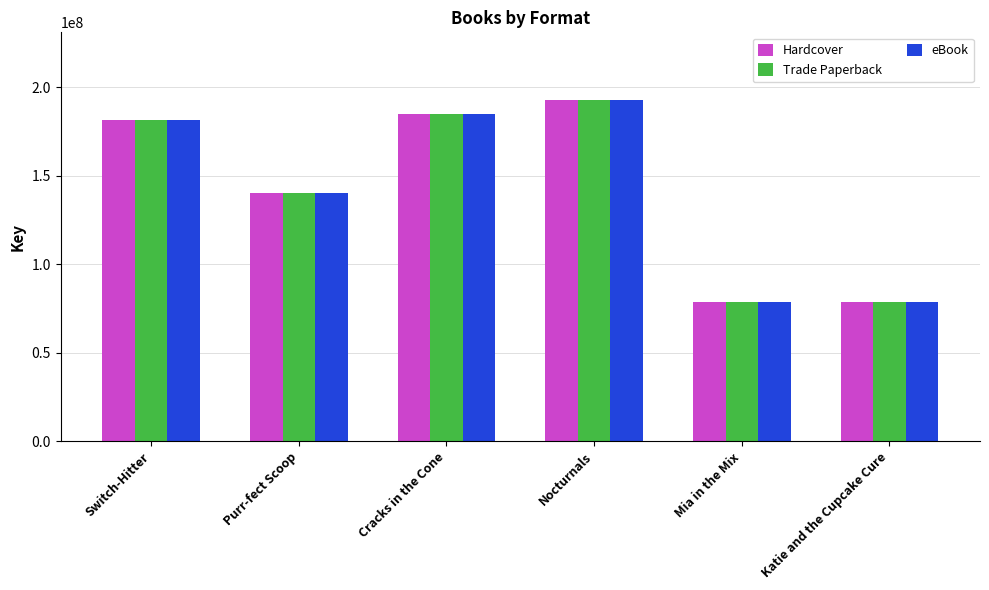

At how many categories does at least one series exceed 174645745?

3